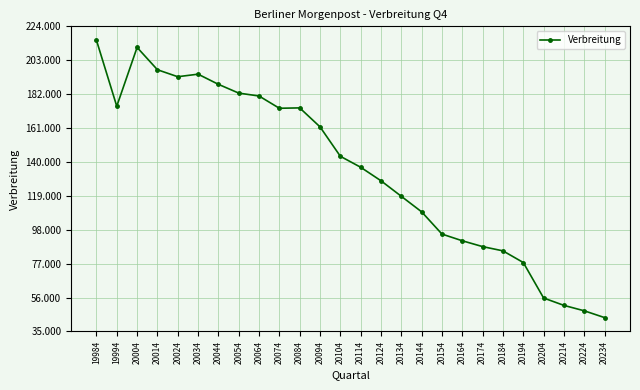

What is the change in value from 19994 to 20084?

-1036